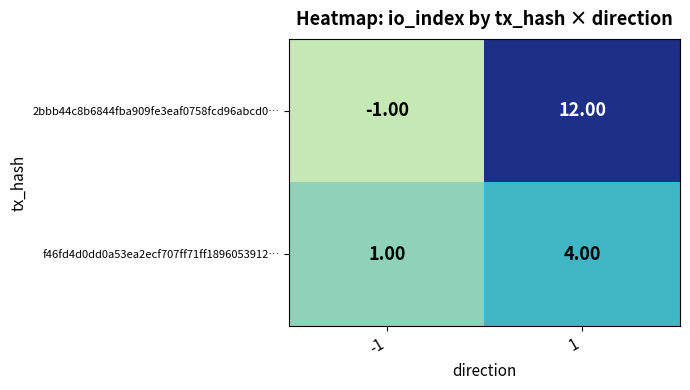

What is the sum of the 2bbb44c8b6844fba909fe3eaf0758fcd96abcd0… values at -1 and 1?

11